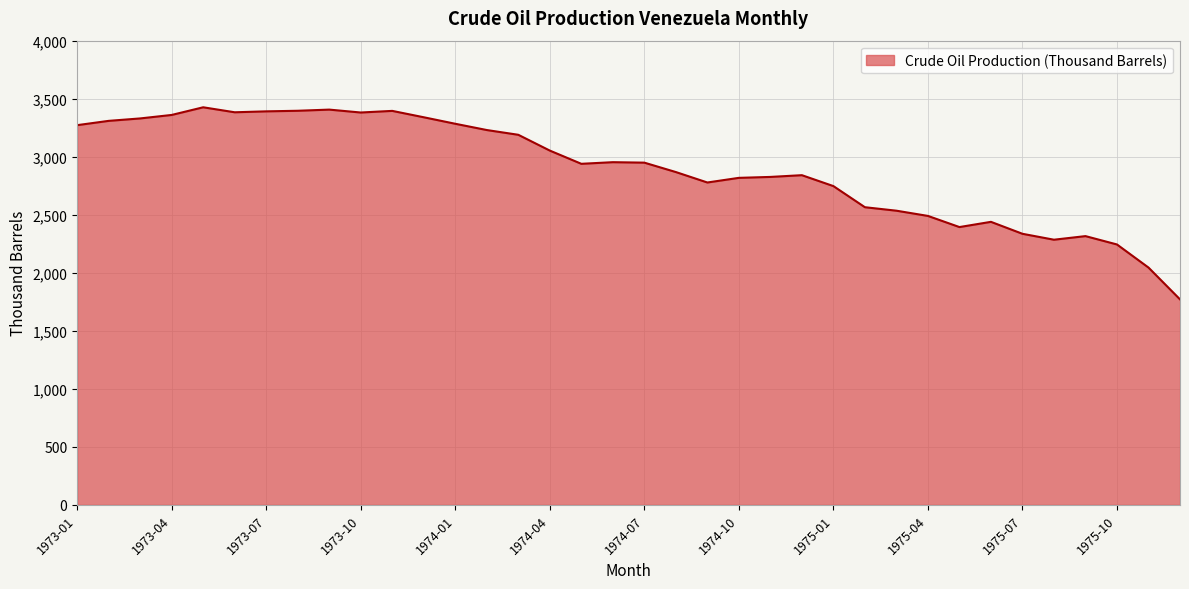

What is the smallest value displayed?

1771